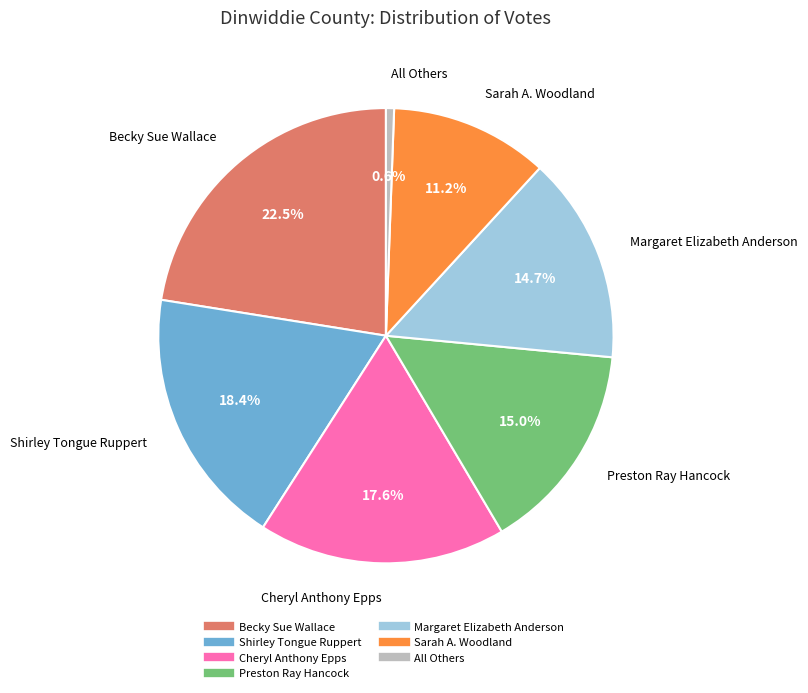

The Margaret Elizabeth Anderson slice represents 22% of the pie. True or false?

False